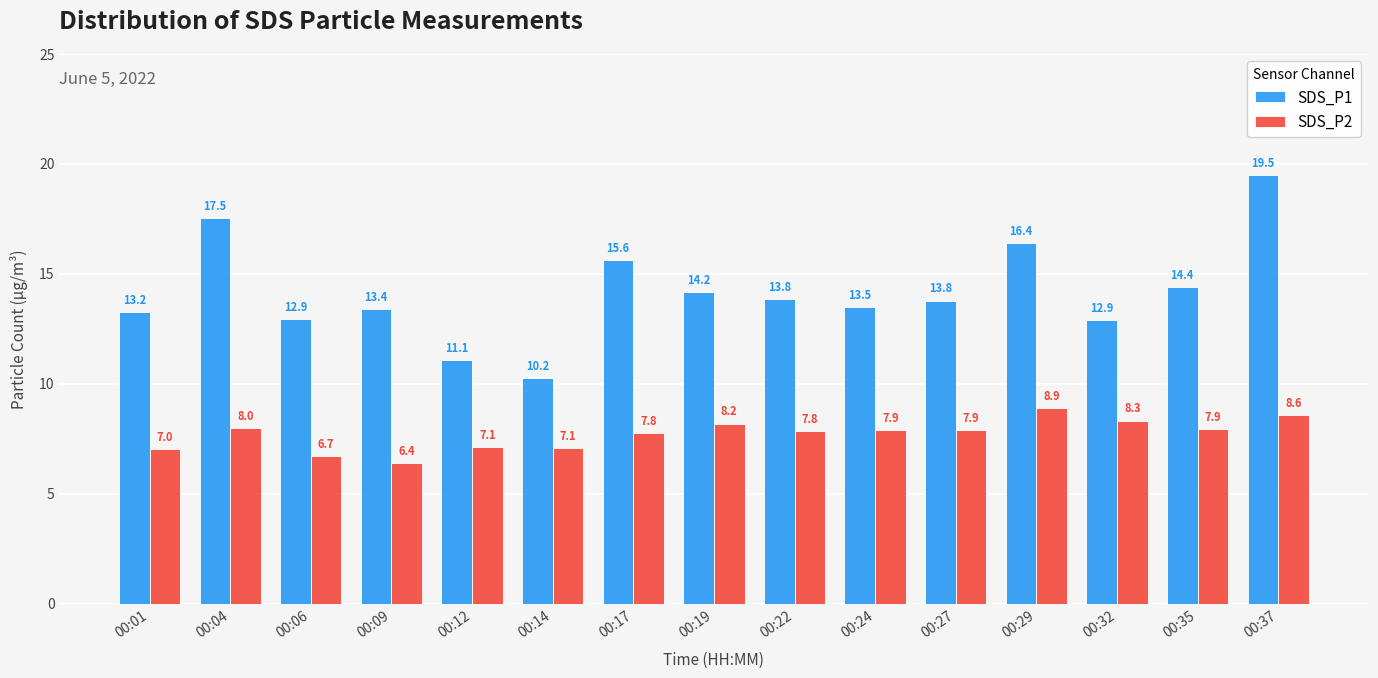

Which series has the largest range (max minus min)?

SDS_P1